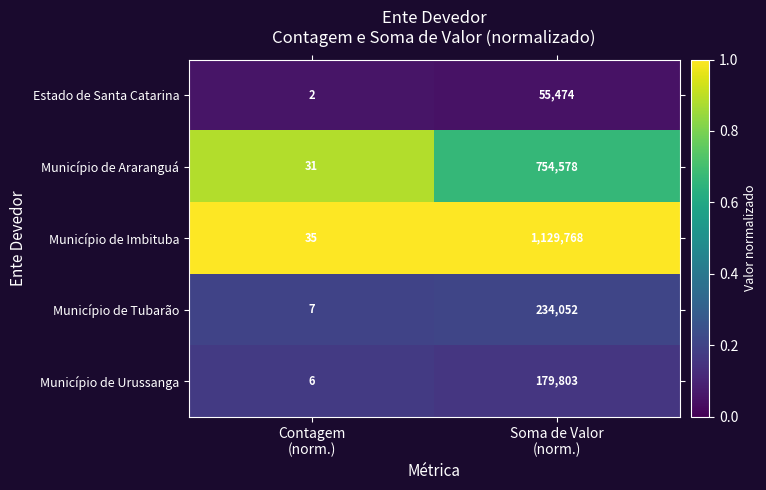

What is the greatest value displayed?

1129768